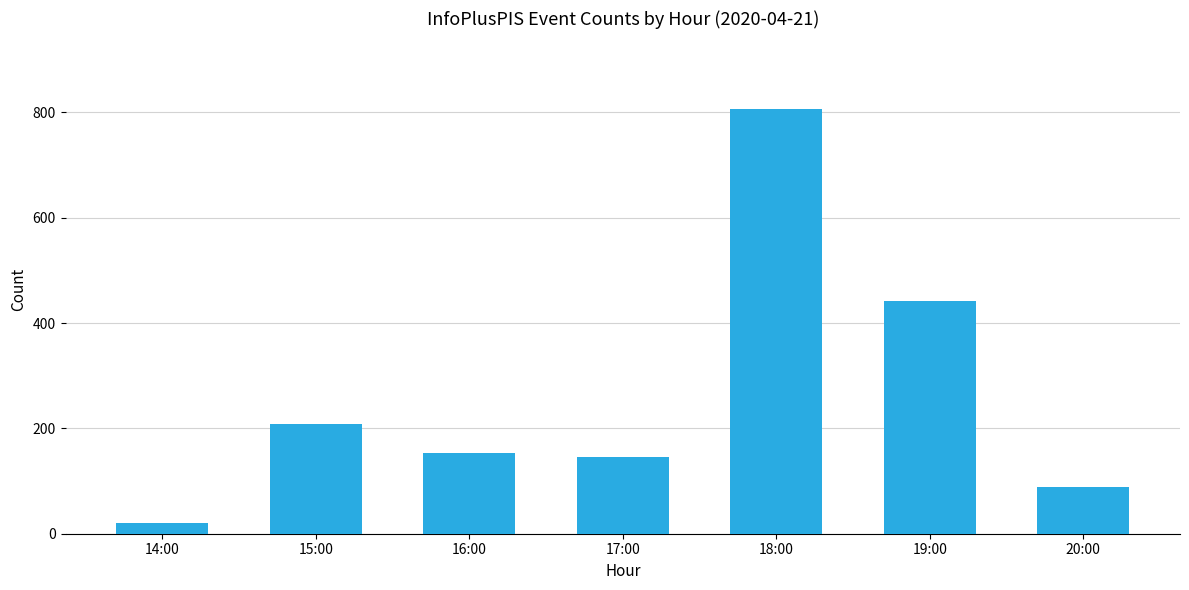

What is the value of the 3rd bar from the left?

153